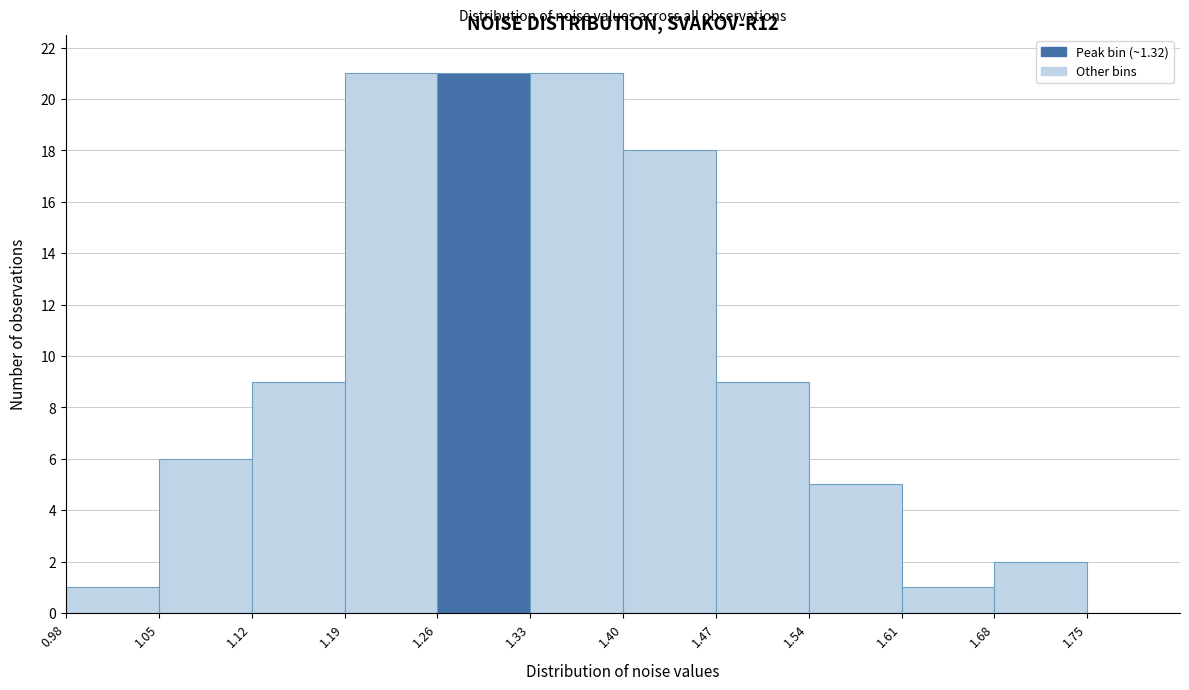

What is the height of the bar covering 1.40 to 1.47 on the x-axis? The values are not printed on the chart, so give them approximately, as read against the axis.

18